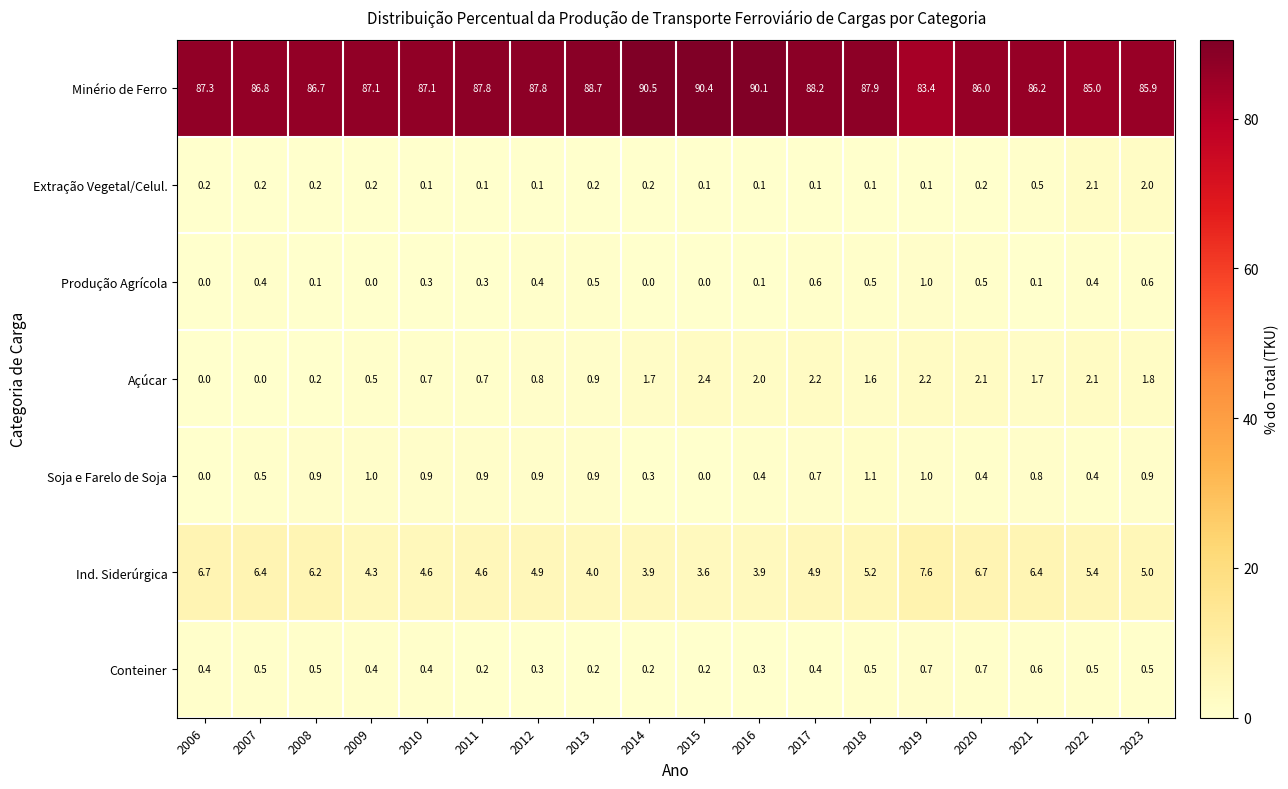

What is the sum of all Produção Agrícola values?

5.8